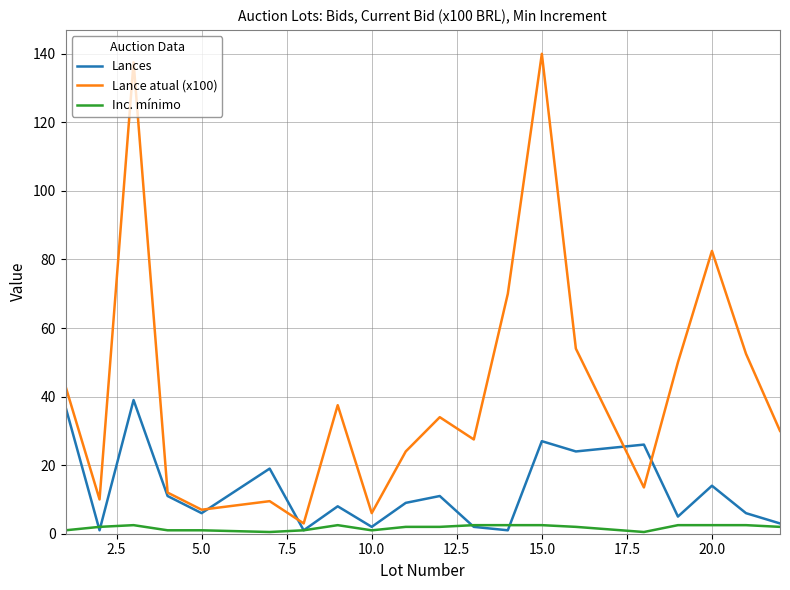

True or false: Lance atual (x100) has more than 2 points higher than both neighbors.

True